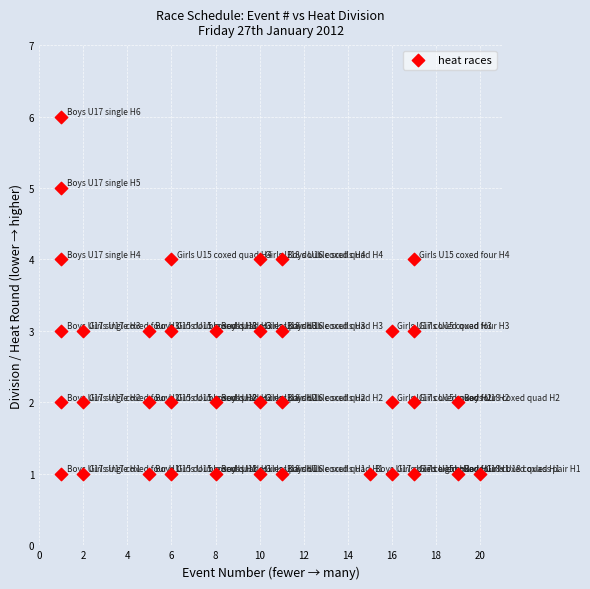

What is the range of X values (max minus min)?

19